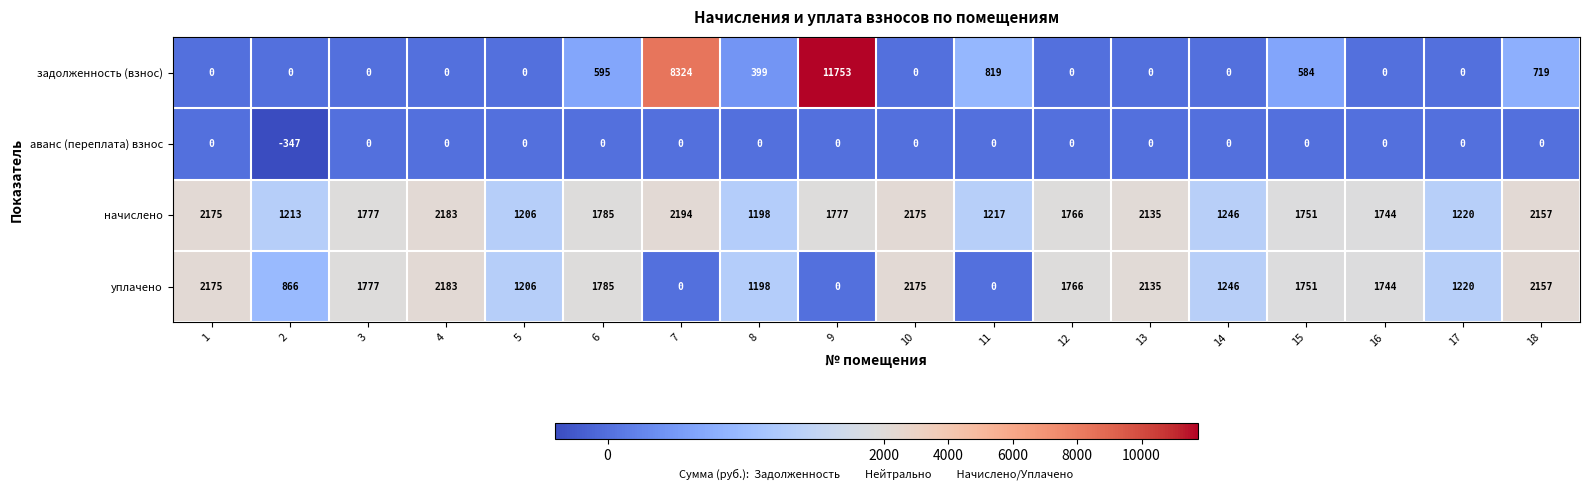

What is the difference between the highest and lowest values at 18?

2157